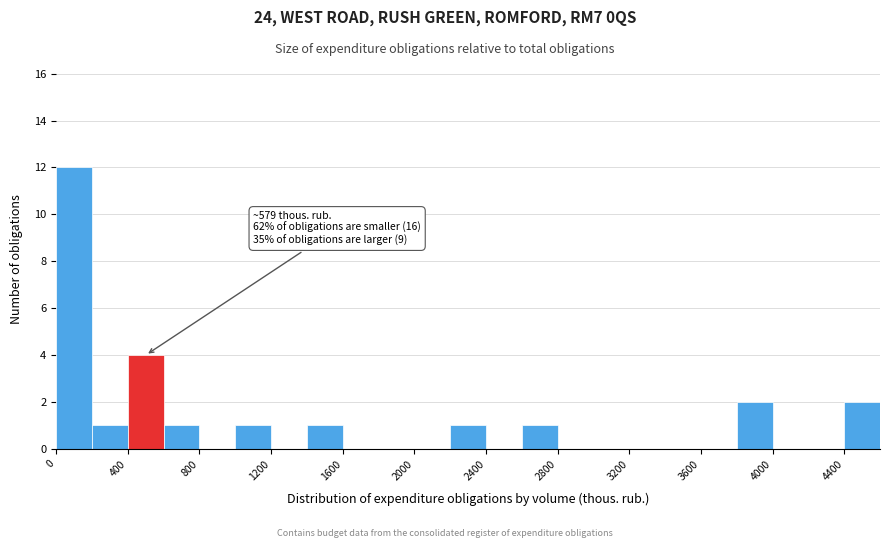

Which range on the x-axis has the tallest bar?

0 to 200